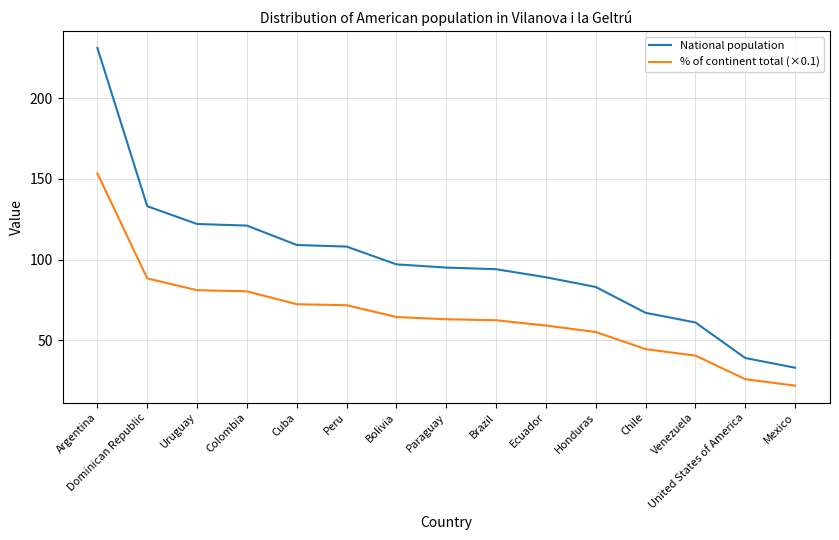

True or false: % of continent total (×0.1) and National population intersect in this chart.

False